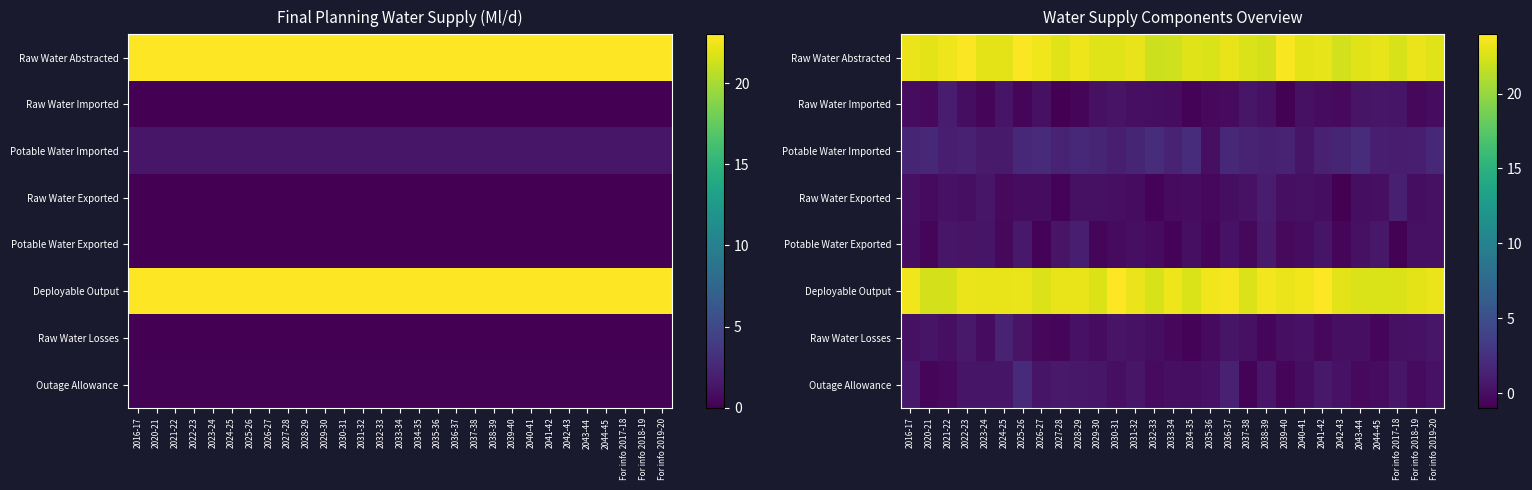

The value of Raw Water Abstracted at 2037-38 is 22.5. True or false?

True